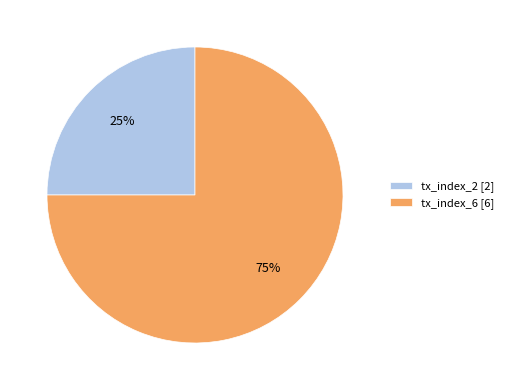

To the nearest percent, what is the combined percentage of tx_index_6 and tx_index_2?

100%